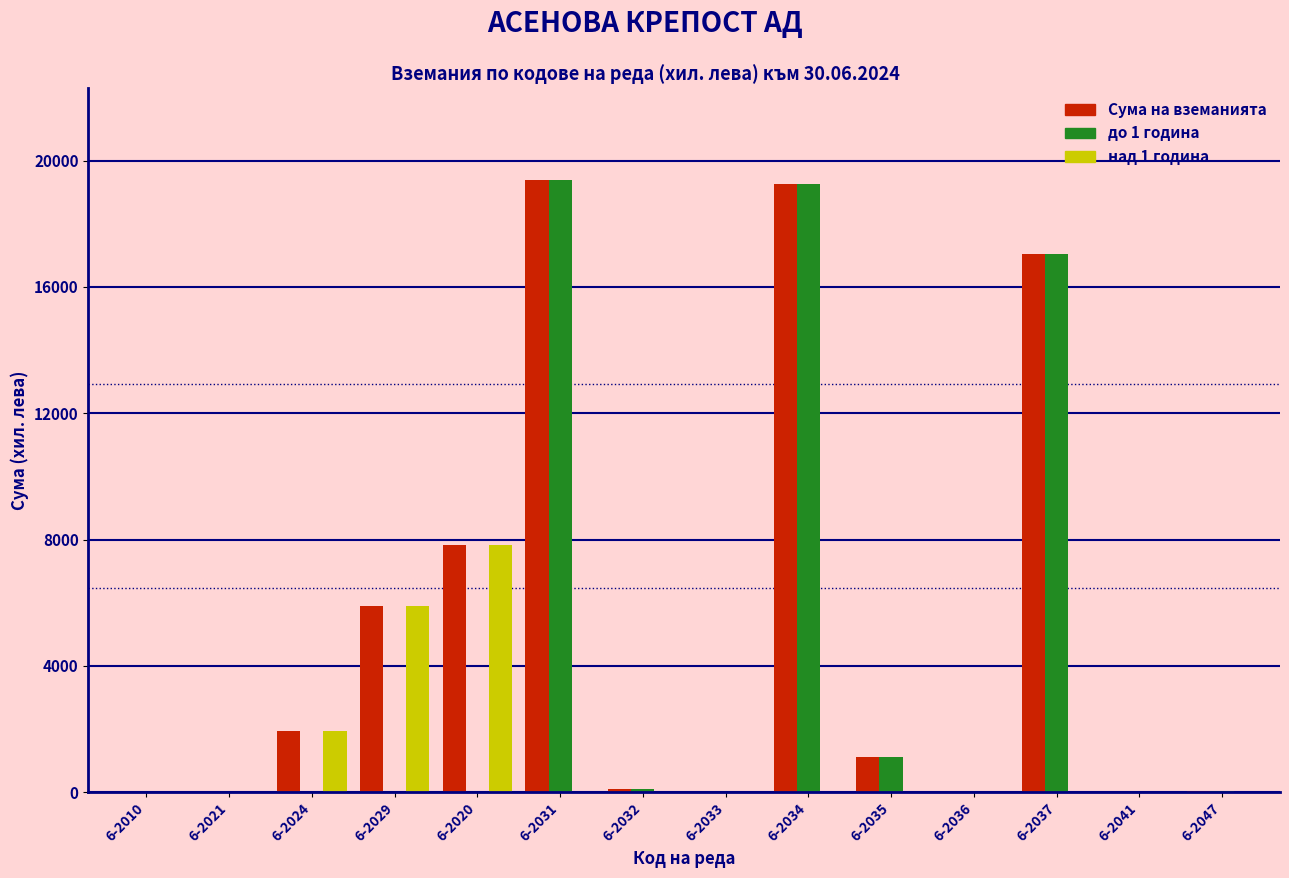

Which series has the largest total across all categories?

Сума на вземанията